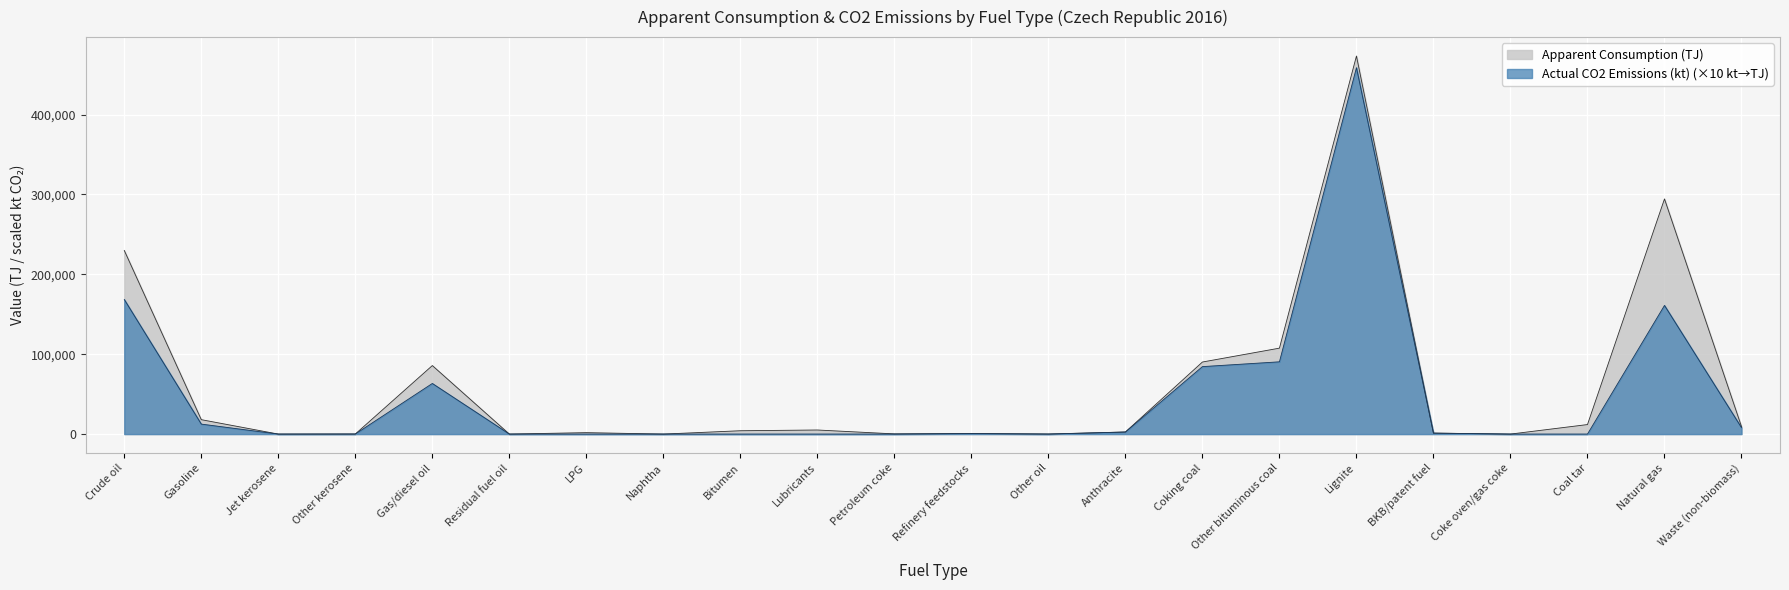

What is the average value of the Apparent Consumption (TJ) series?

60760.7